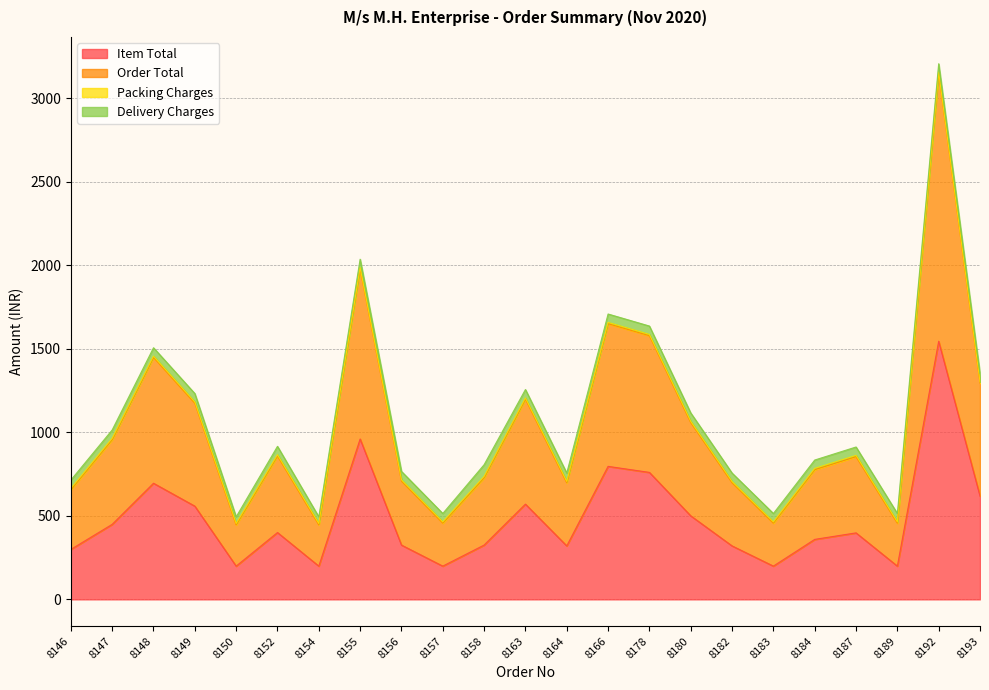

Which series has the largest range (max minus min)?

Order Total